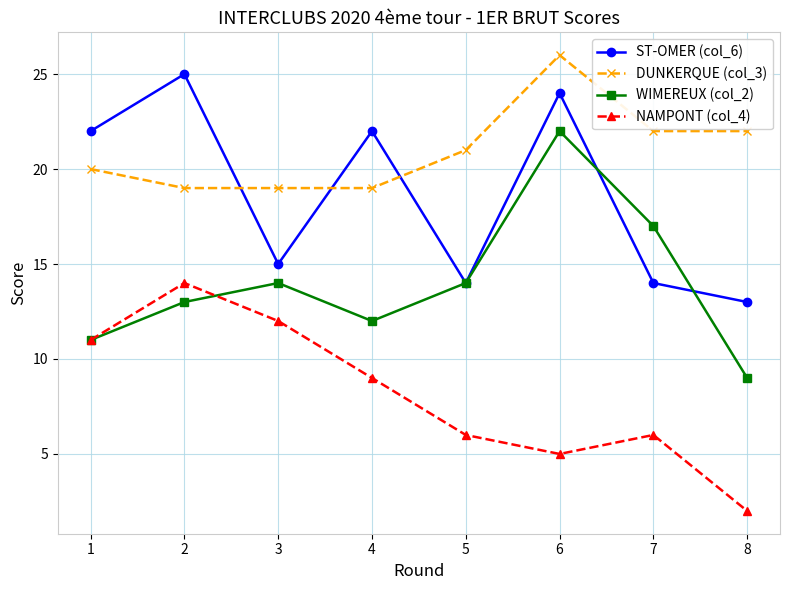

The value of NAMPONT (col_4) at 4 is 9. True or false?

True